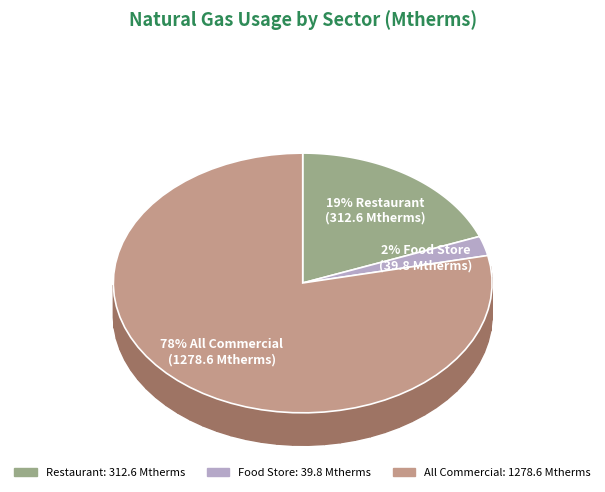

To the nearest percent, what is the difference between the largest and smallest slice percentages?

76%